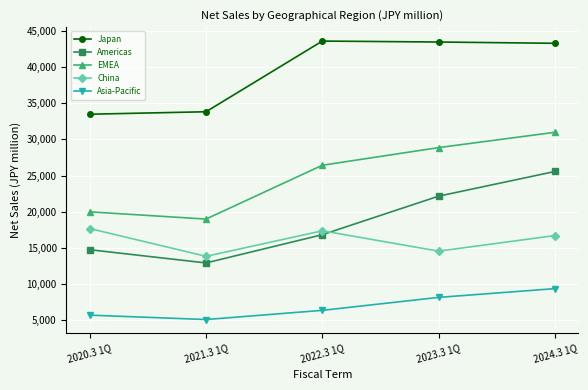

Is the value of Americas at 2021.3 1Q greater than the value of Asia-Pacific at 2020.3 1Q?

Yes